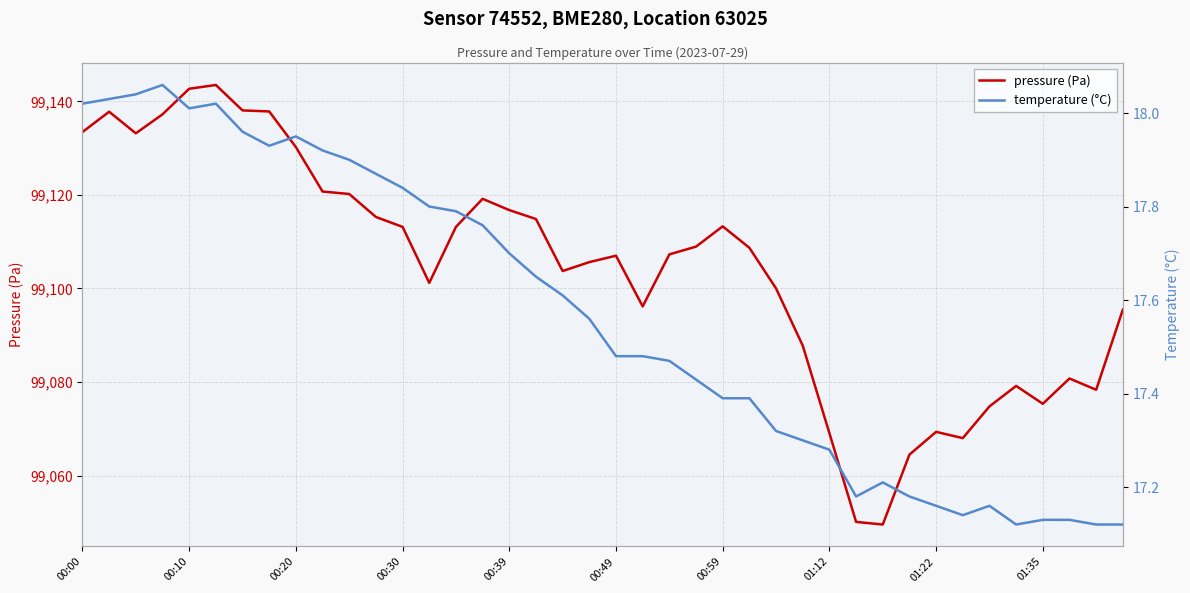

Is it true that pressure (Pa) equals 99113.3 at 00:59?

True